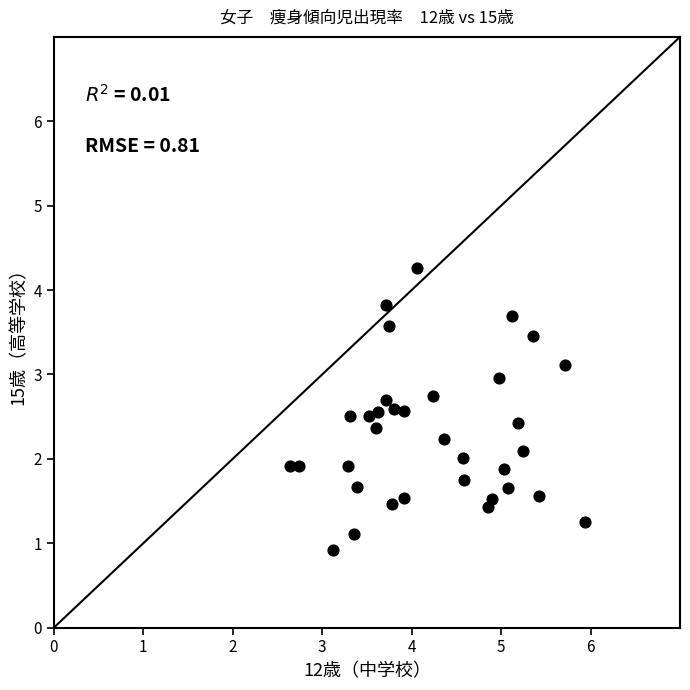

What is the range of X values (max minus min)?

3.3